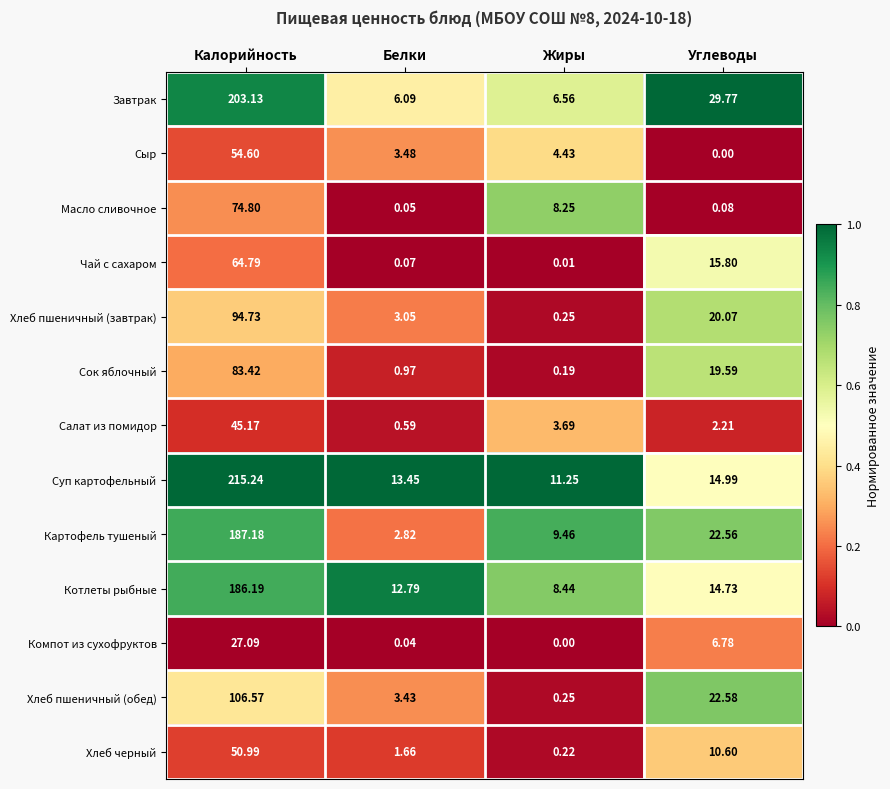

What is the maximum value shown in the chart?

215.2